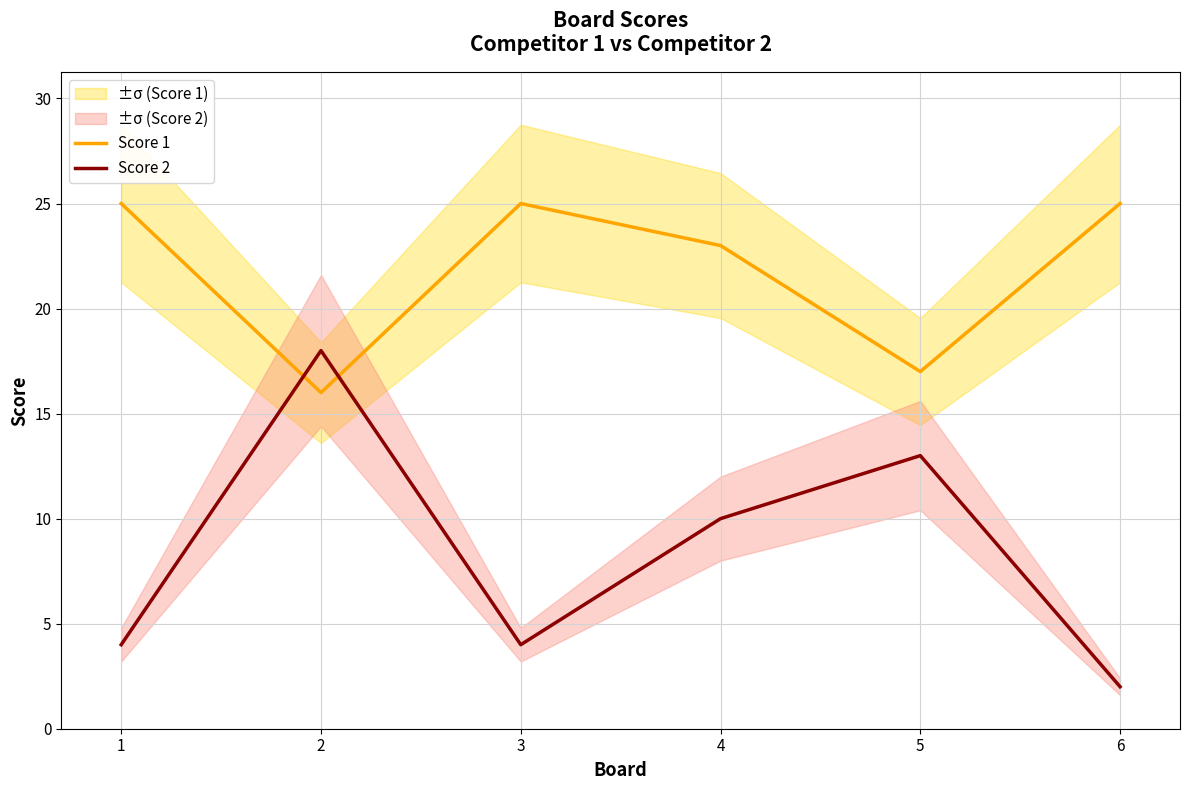

True or false: Score 2 and Score 1 cross at least once.

True